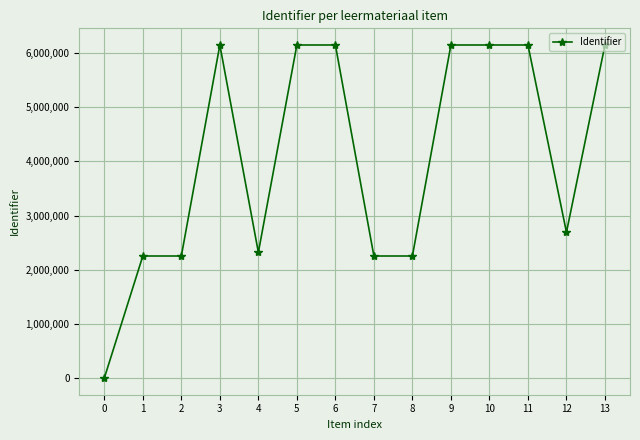

What is the value of the 5th point from the left?

2320031